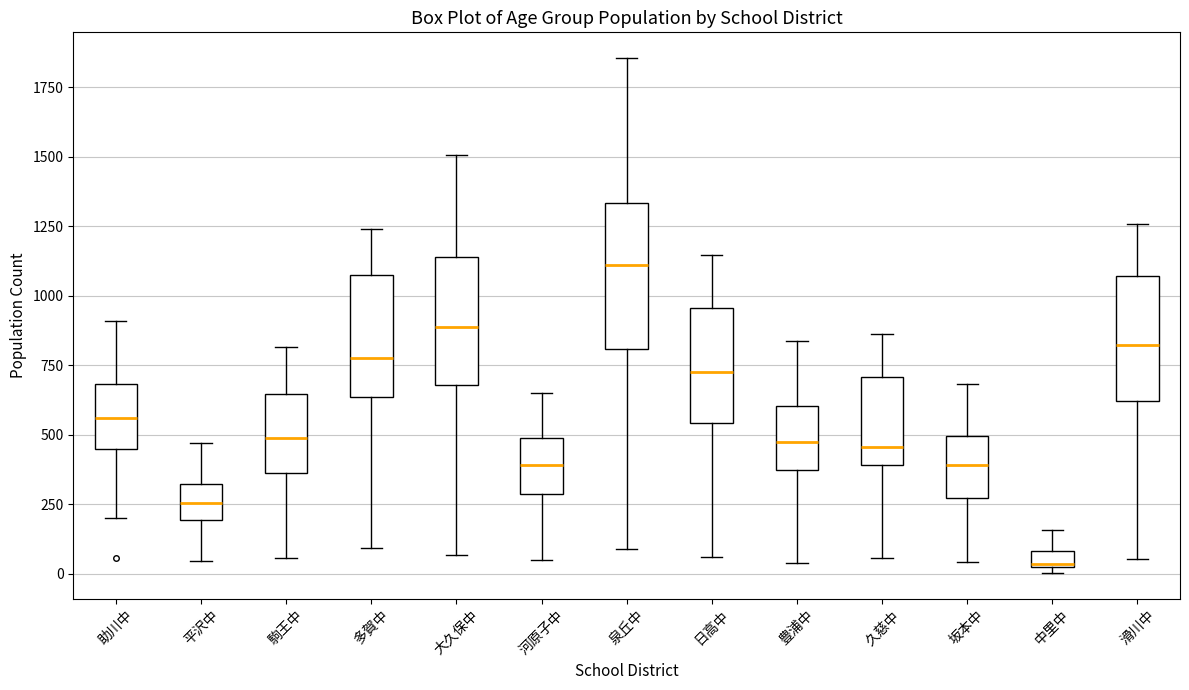

Where does the lower whisker of the box for 豊浦中 end on the y-axis? The values are not printed on the chart, so give them approximately, as read against the axis.

50